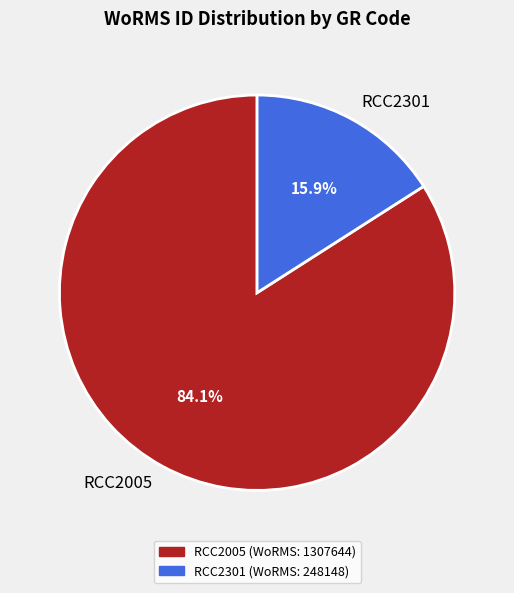

Is RCC2301 the majority of the pie?

No